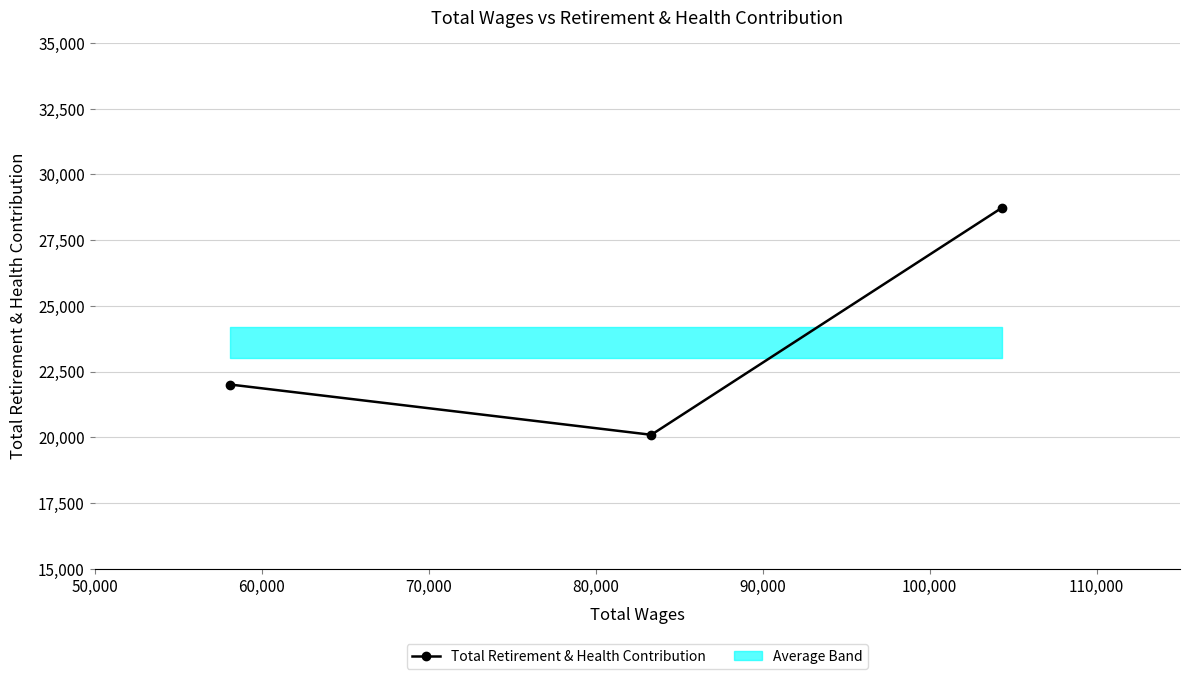

What is the difference between the maximum and minimum values?

8633